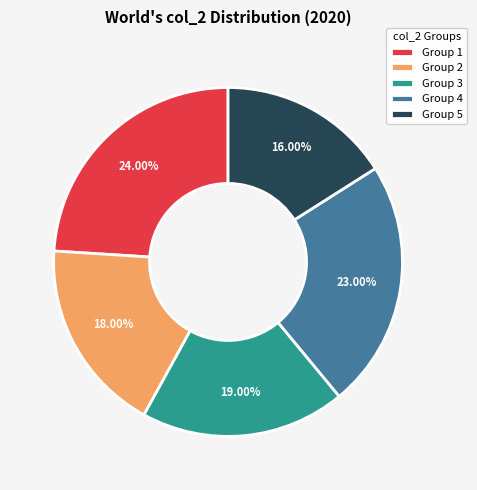

Approximately how many times larger is the value at Group 5 compared to Group 2?

0.9